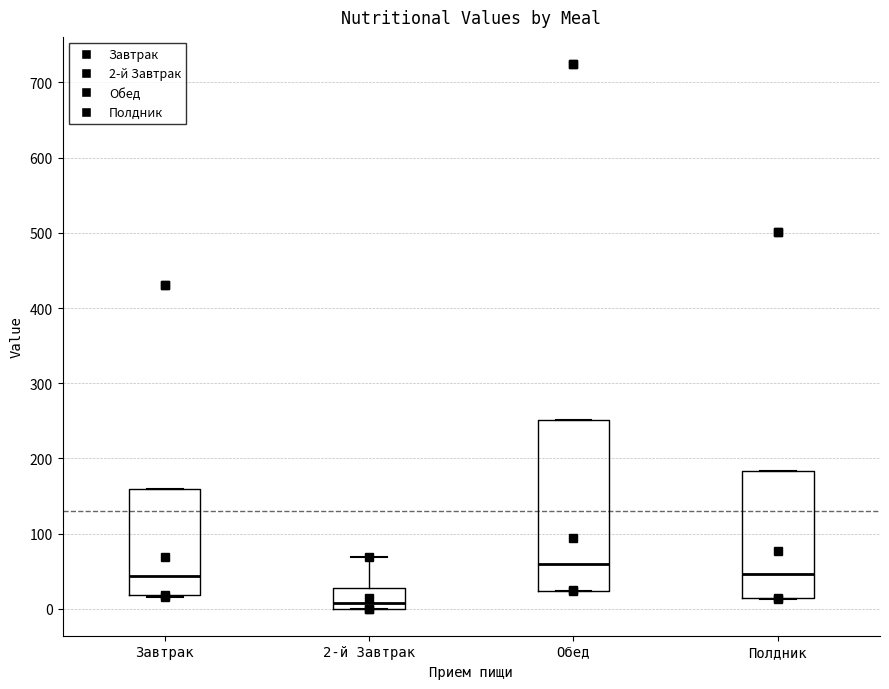

Comparing the boxes themselves (not the whiskers), which one is the tallest?

Обед